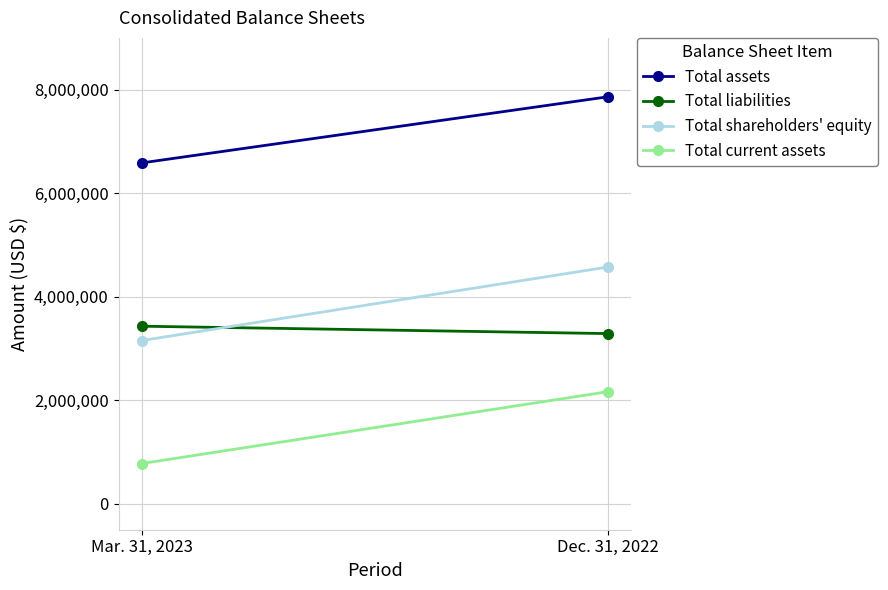

True or false: Total assets has a value of 6585761 at Mar. 31, 2023.

True